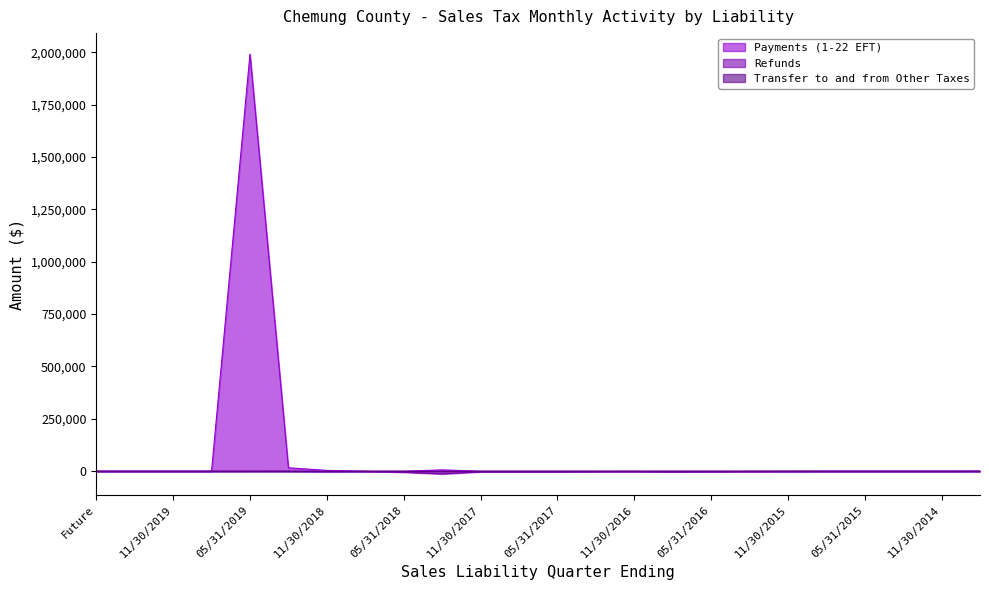

What is the label of the 19th point from the left?

11/30/2015